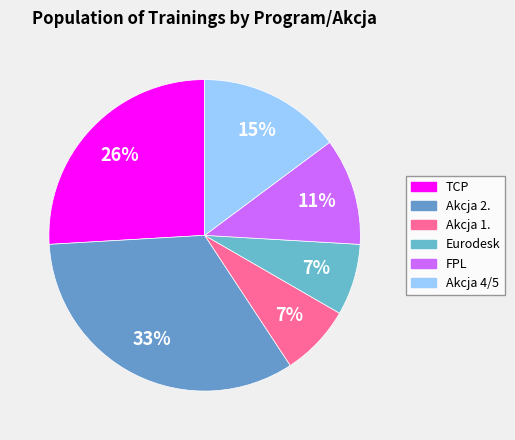

The Akcja 2. slice represents 33% of the pie. True or false?

True